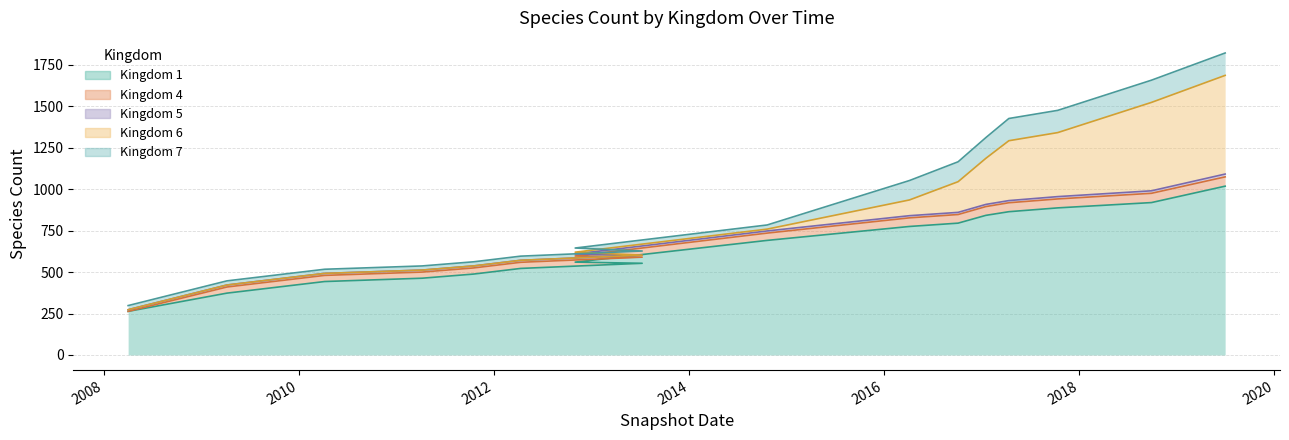

True or false: Kingdom 1 and Kingdom 6 cross at least once.

False